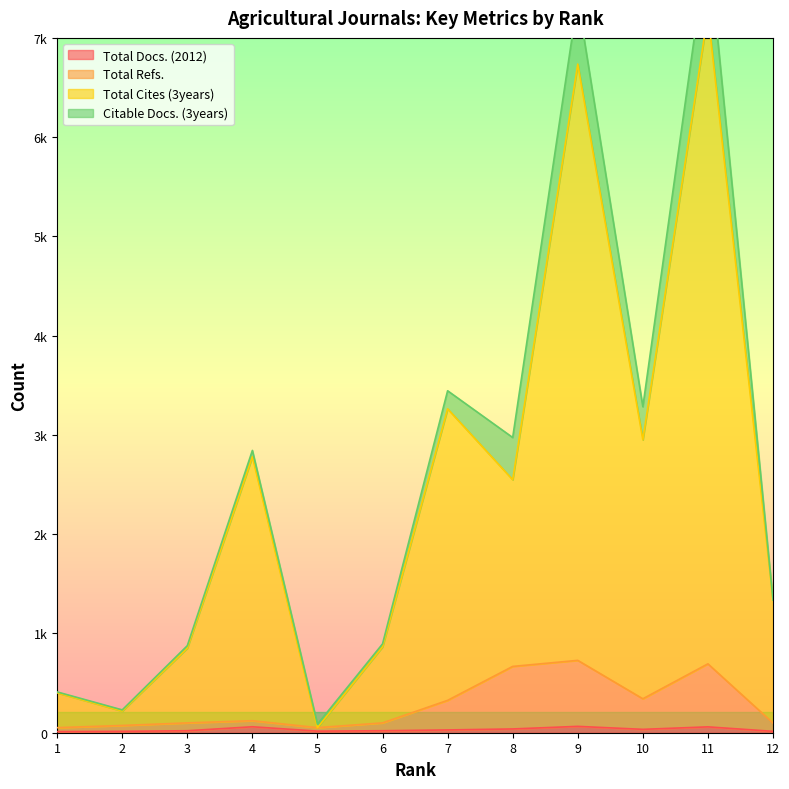

The Total Docs. (2012) series shows 14 at 12. True or false?

True